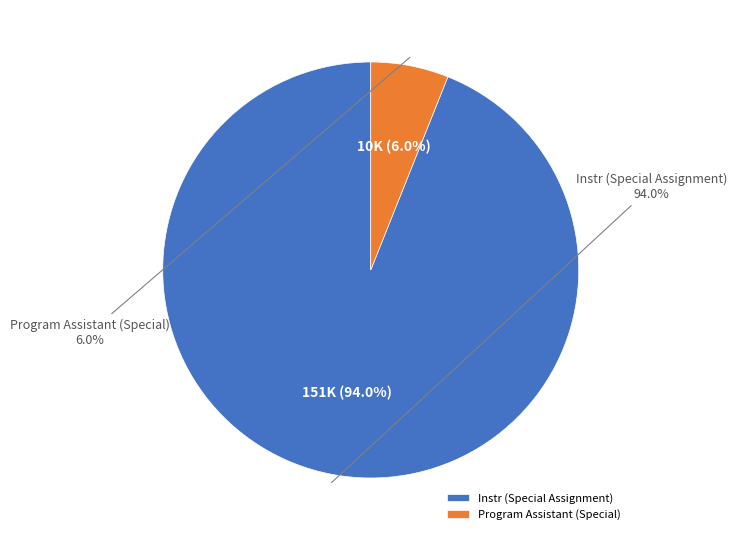

What is the largest slice in the pie chart?

Instr (Special Assignment)